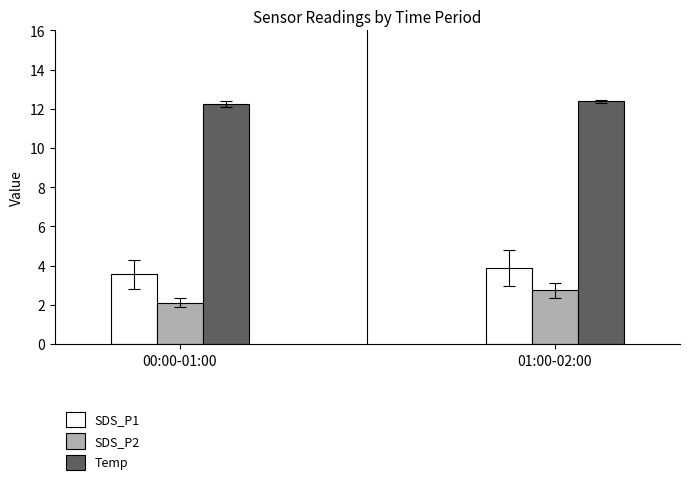

At how many categories does at least one series exceed 8?

2